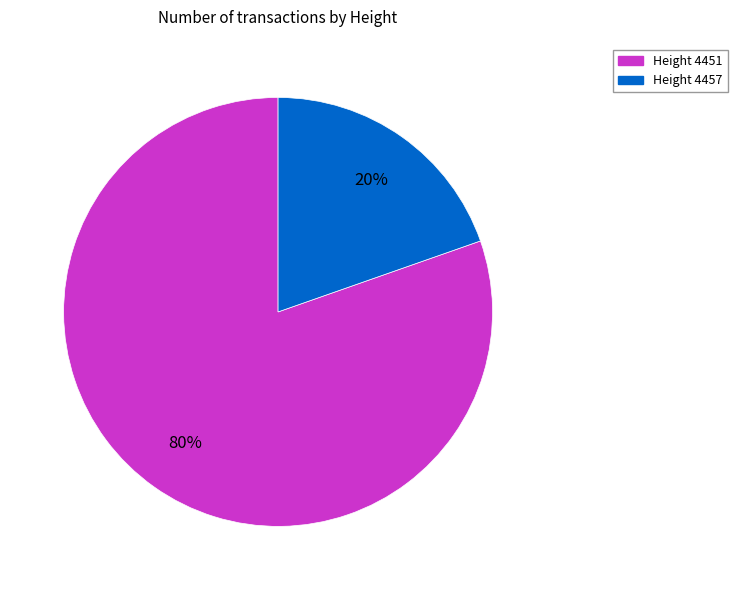

Between Height 4457 and Height 4451, which is larger?

Height 4451